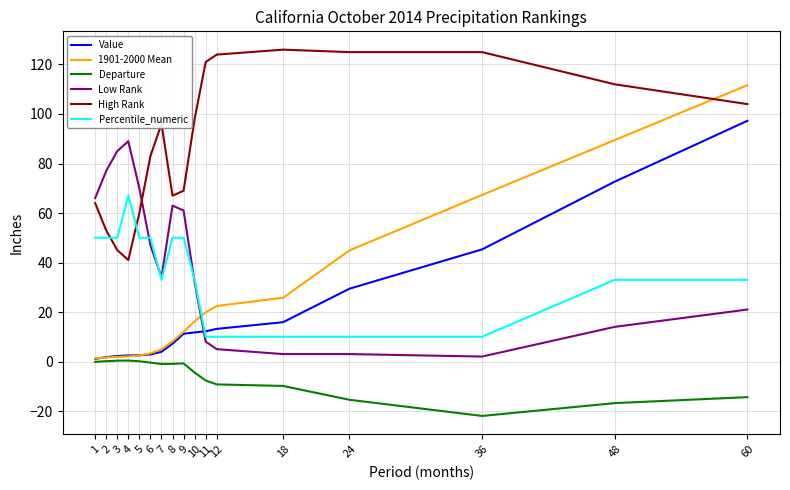

Where do High Rank and Percentile_numeric first cross each other?

2 and 3